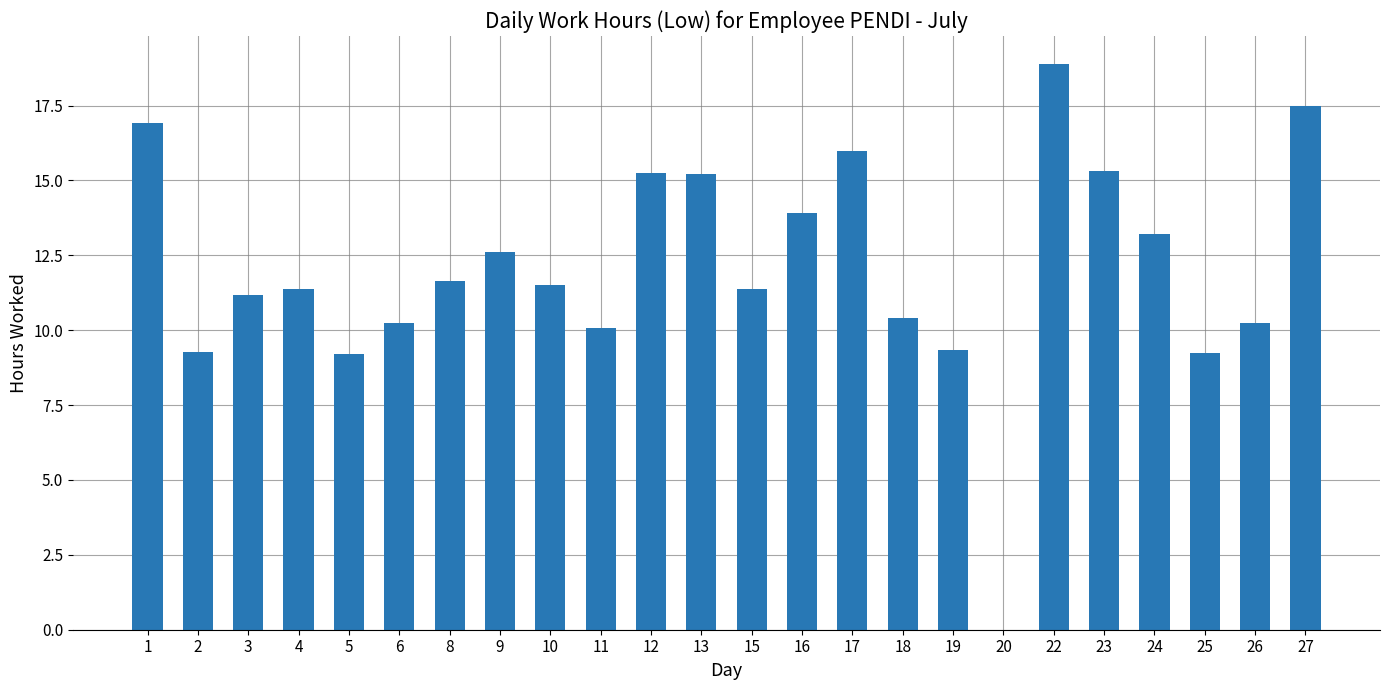

True or false: the data shows 16.0 at 17.

True